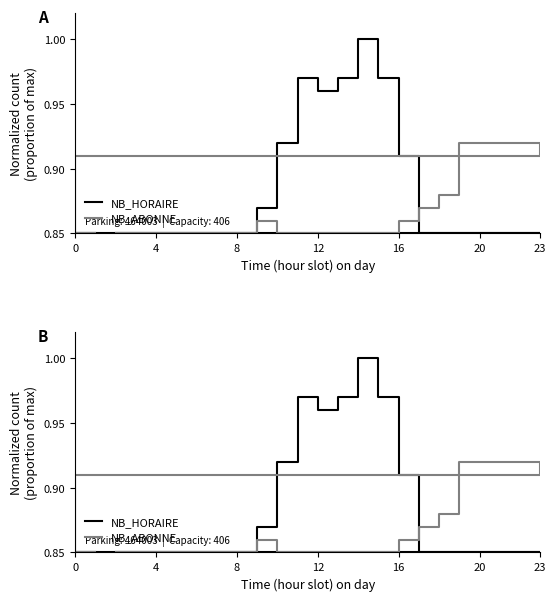

Which series has the largest total across all categories?

NB_HORAIRE